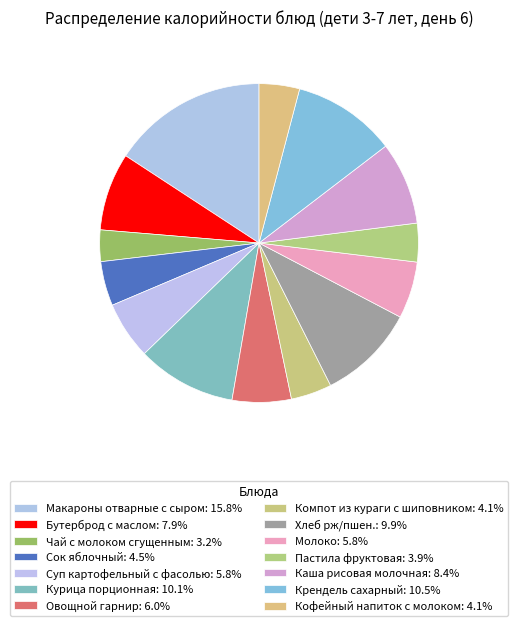

How many segments does this pie chart have?

14